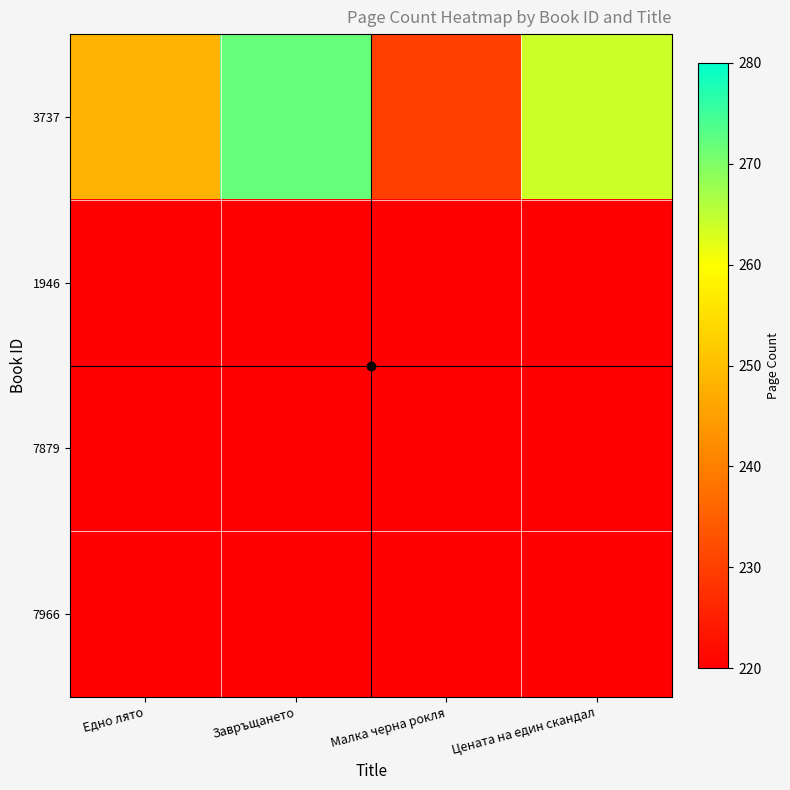

Rank the series by their maximum value, from lowest to highest.

1946, 7879, 7966, 3737